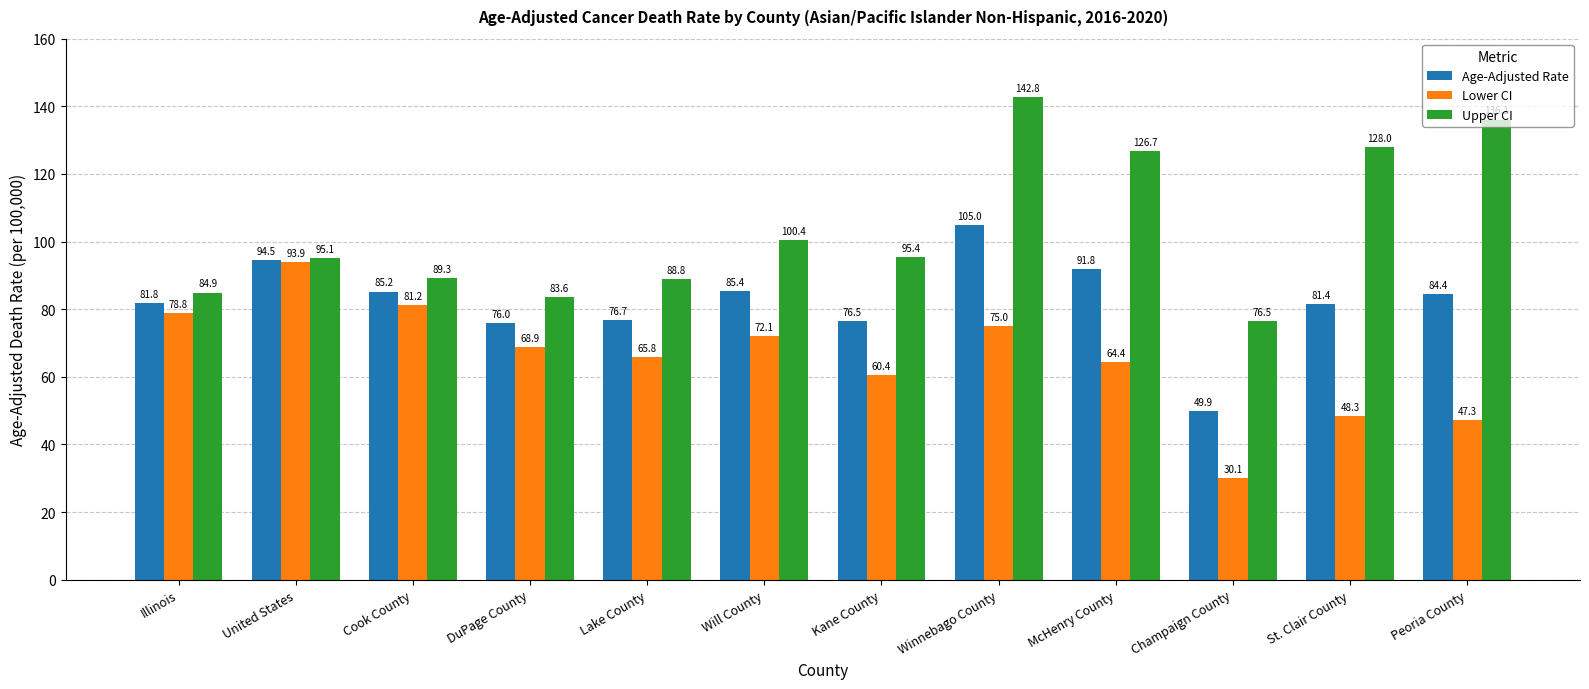

How many values in the Age-Adjusted Rate series are below 84?

6